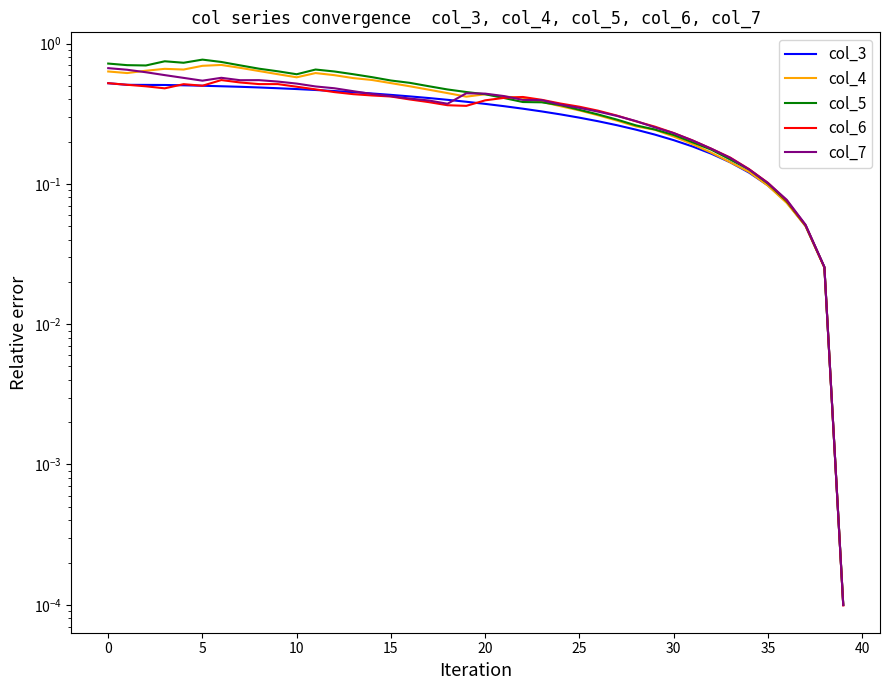

At which category does the chart reach its minimum across all series?

39